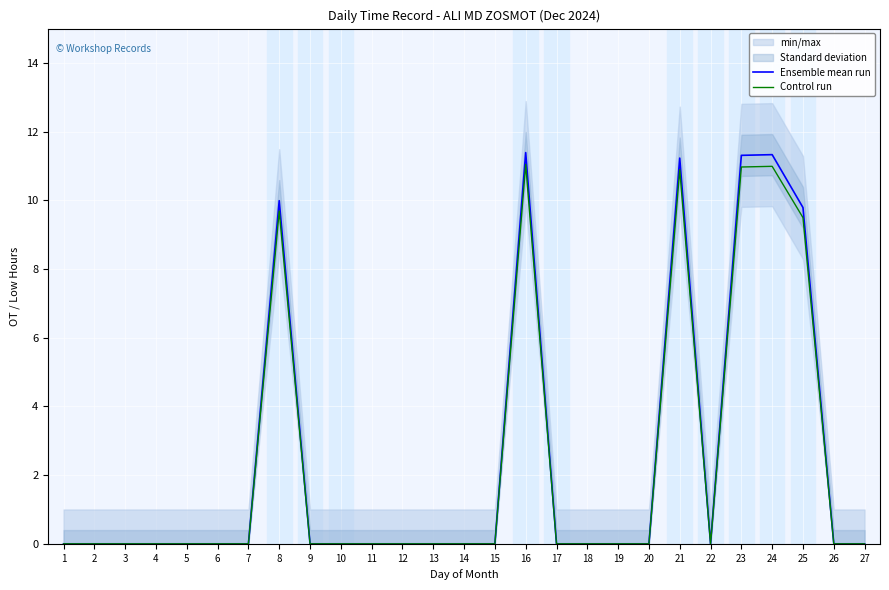

Rank the series by their average value, from highest to lowest.

Ensemble mean run, Control run